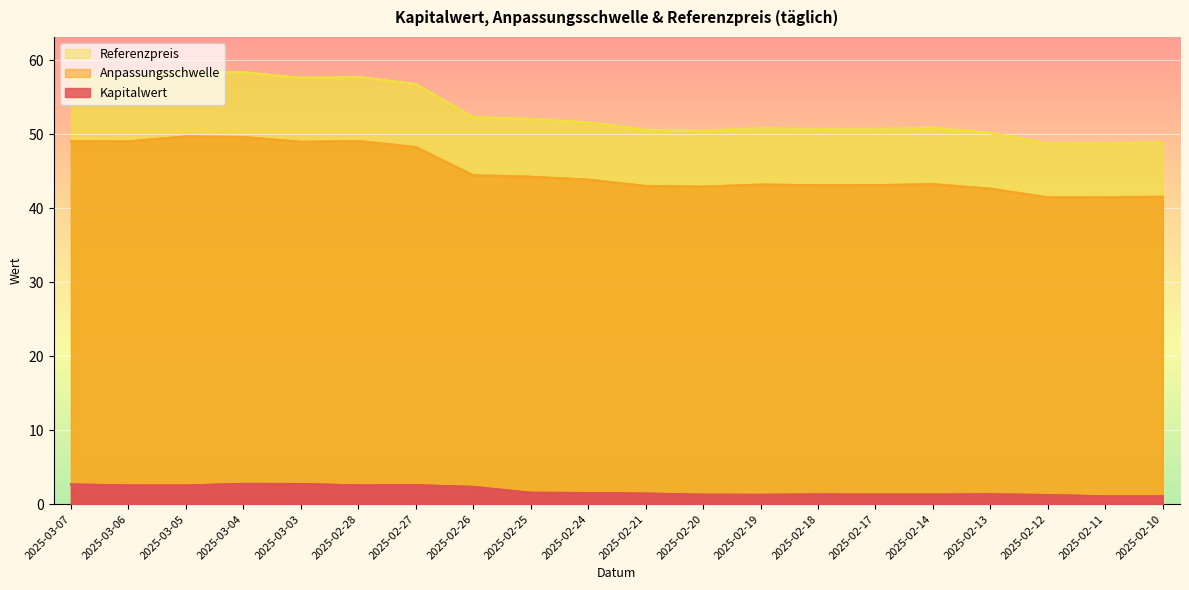

What are all the series names shown in the legend?

Referenzpreis, Anpassungsschwelle, Kapitalwert